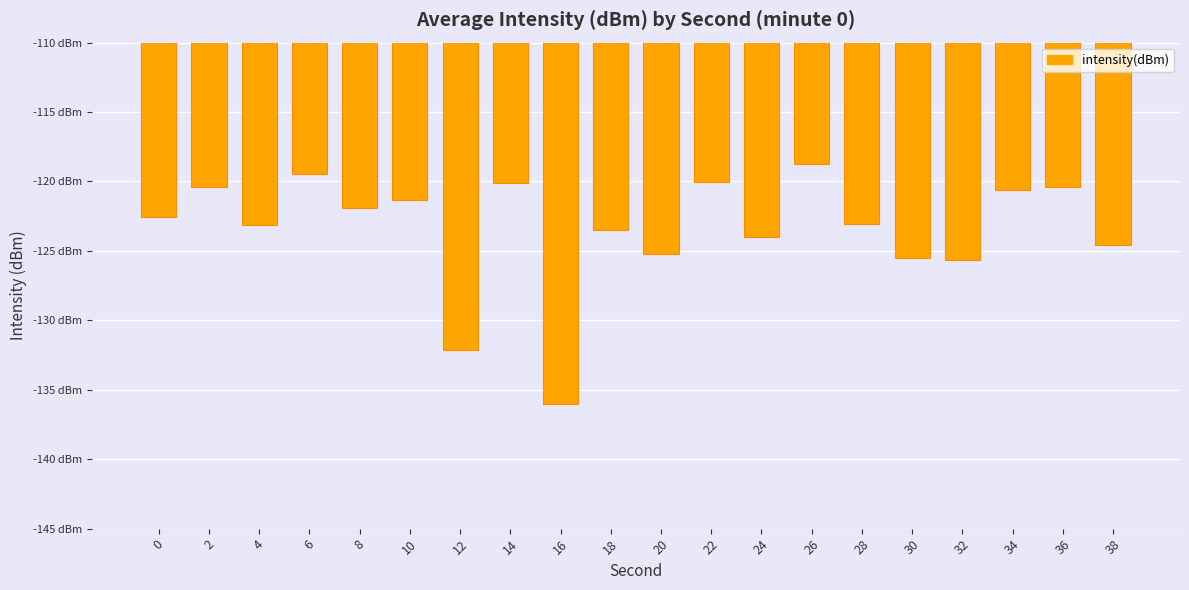

Which label corresponds to the largest value in the chart?

26